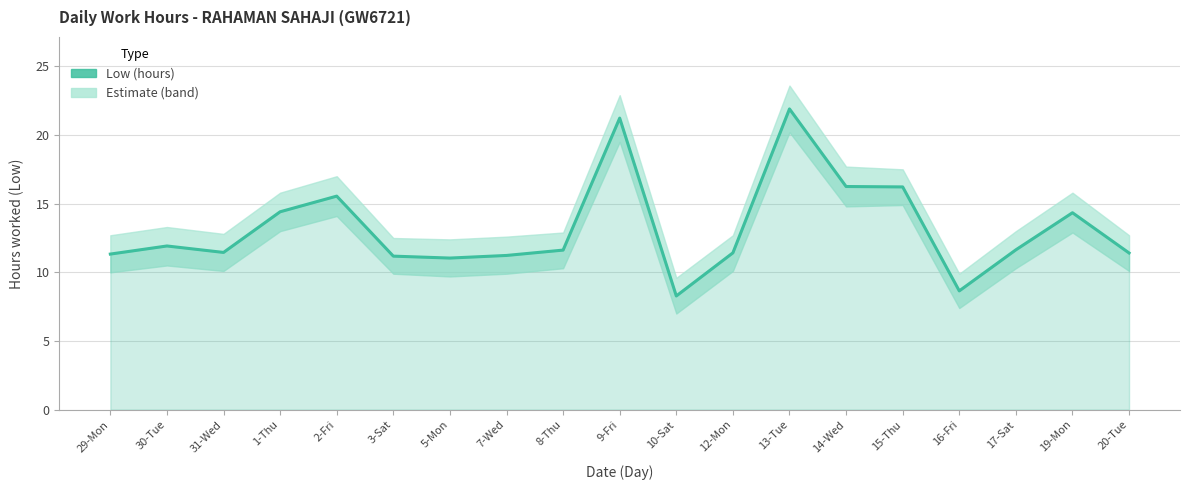

Does the chart have visible grid lines?

Yes